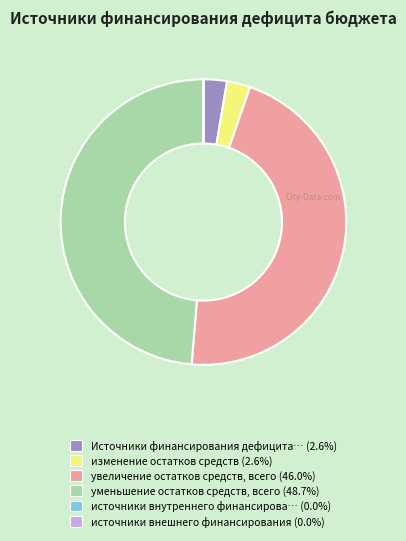

Which slice is the largest?

уменьшение остатков средств, всего